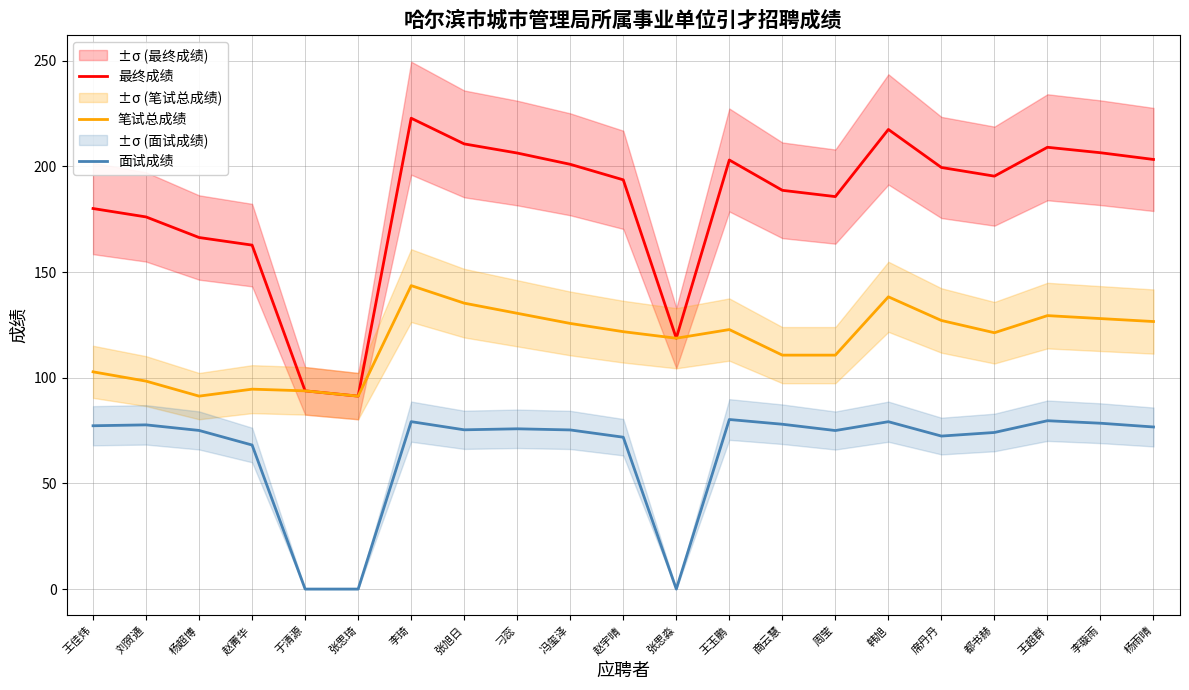

The 最终成绩 series shows 222.8 at 李琦. True or false?

True